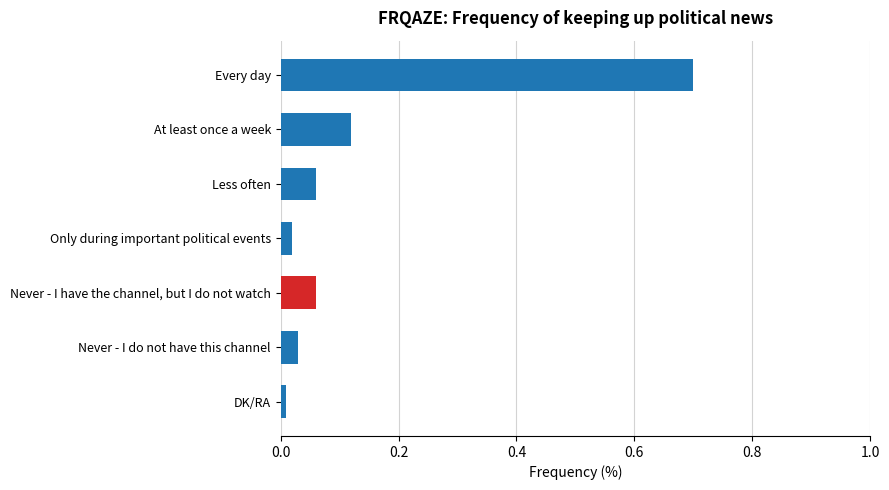

True or false: the data shows 0.0 at Only during important political events.

True